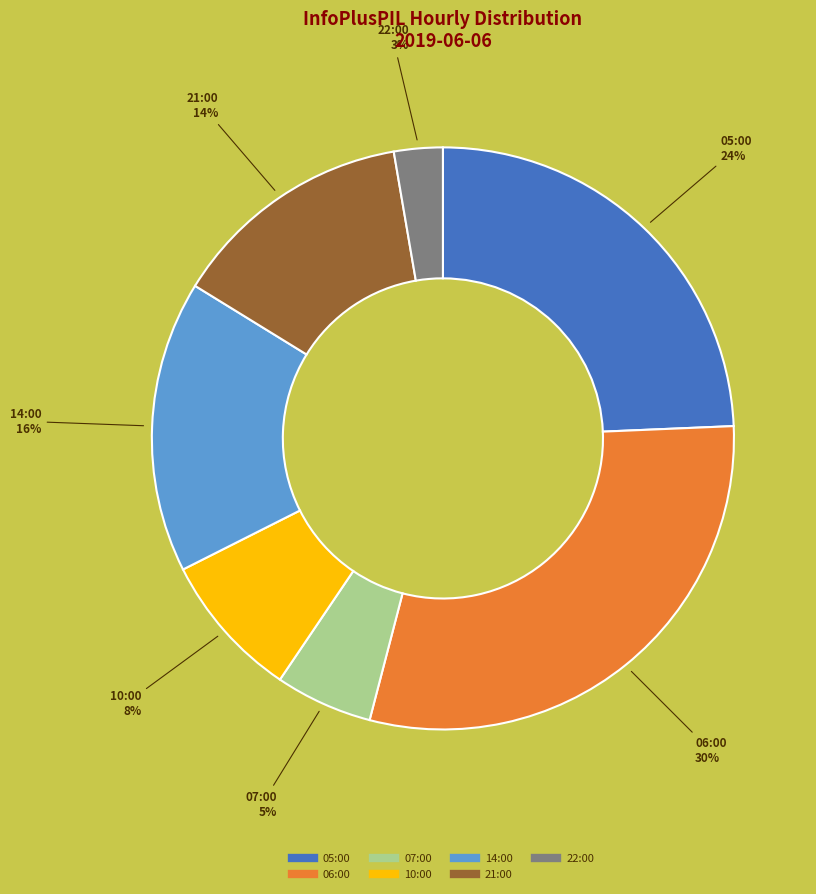

The 10:00 slice represents 8% of the pie. True or false?

True